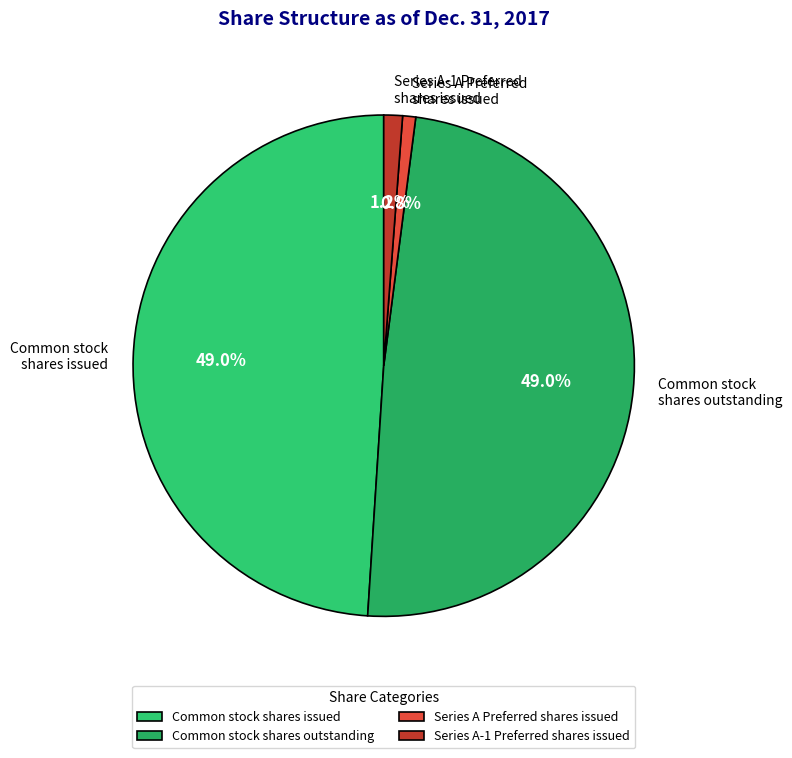

Is it true that Series A Preferred shares issued is 11% of the pie?

False